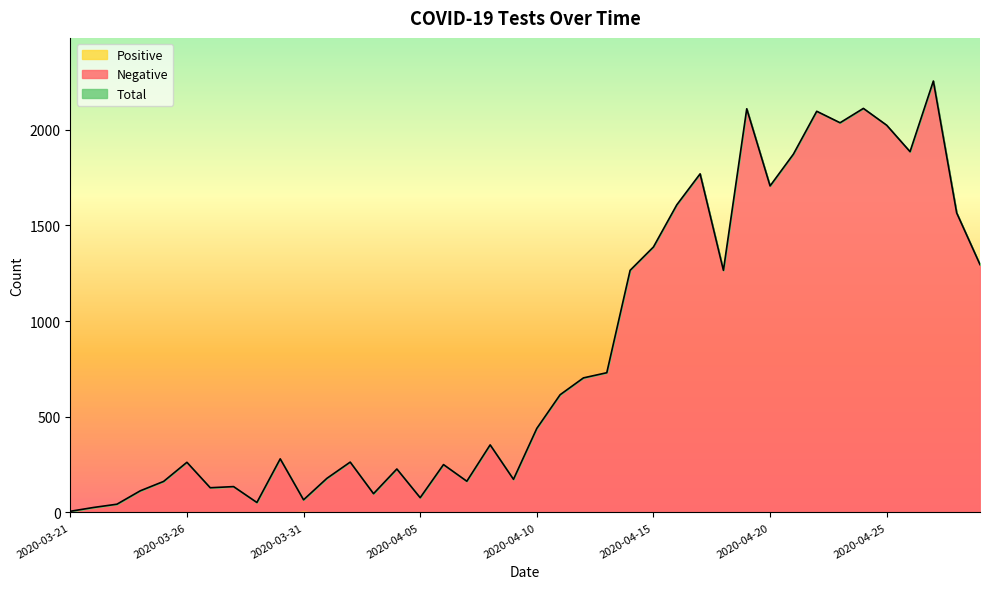

What is the difference between the Positive values at 2020-03-26 and 2020-04-07?

4